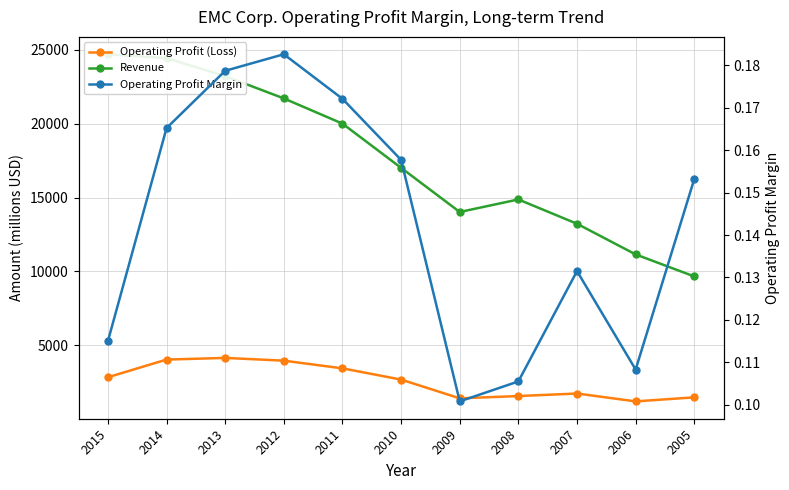

Which series has the largest total across all categories?

Revenue